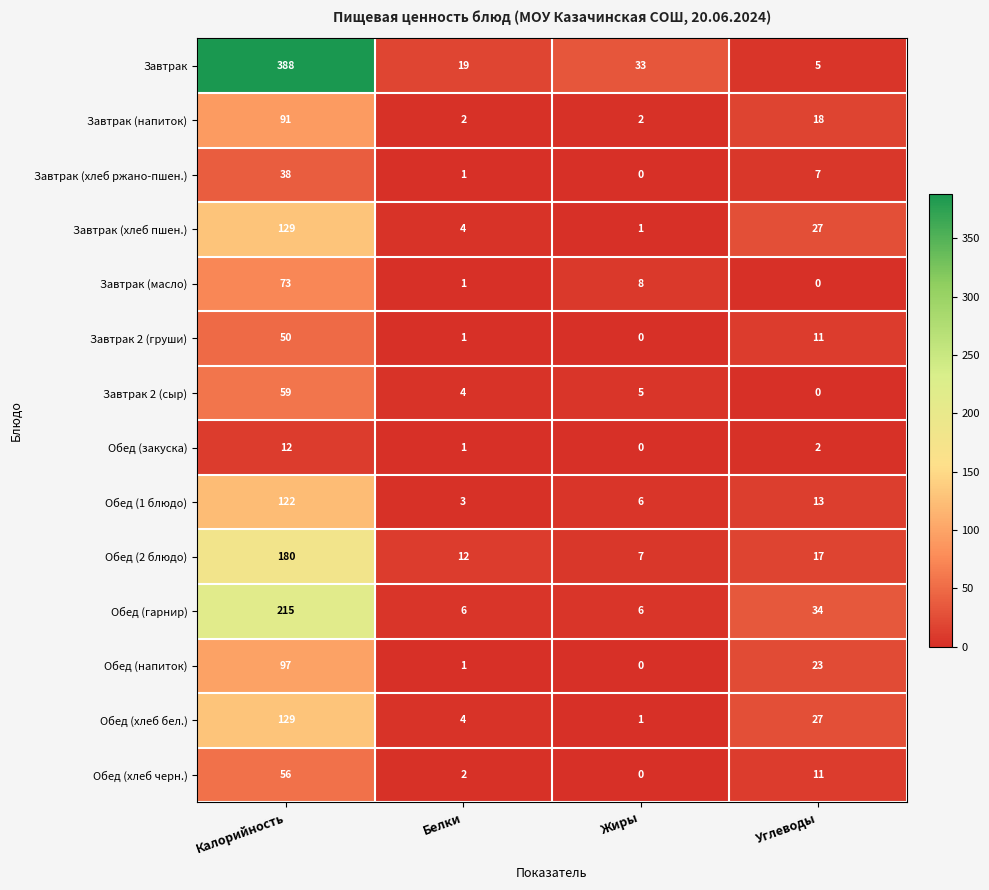

Which series has the widest spread of values?

Завтрак